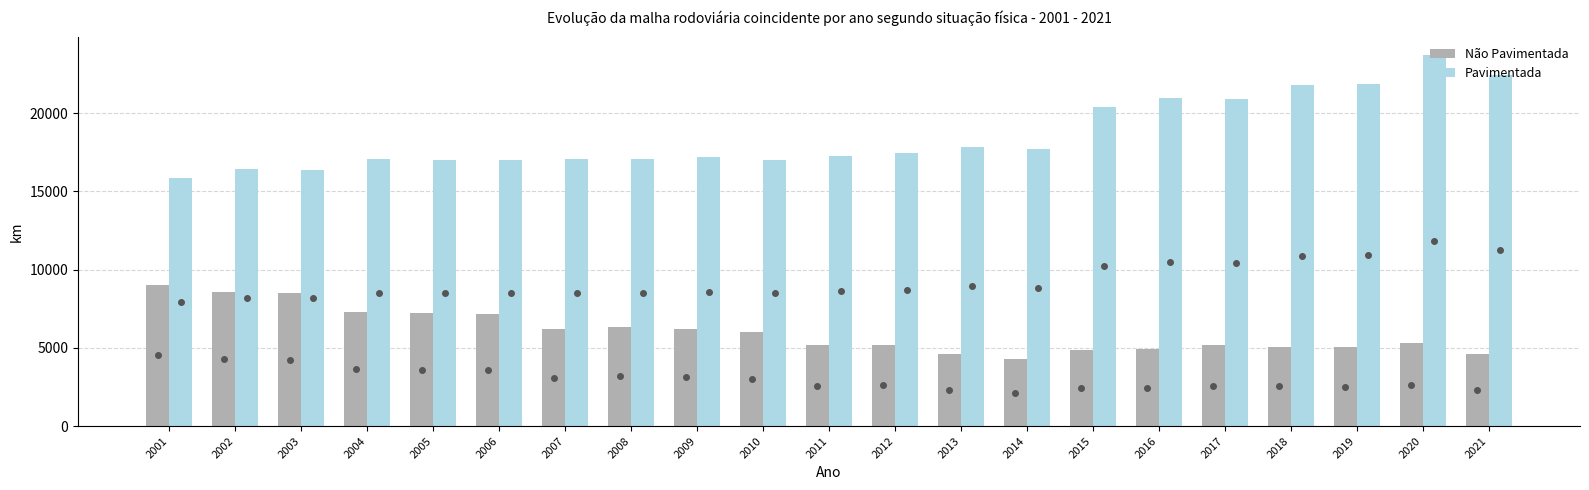

What is the difference between the maximum and minimum values in the Não Pavimentada series?

4770.8